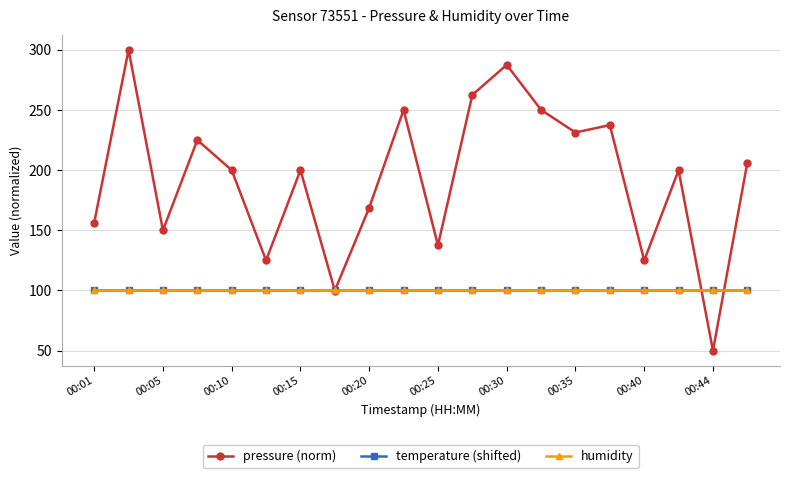

Does the chart have visible grid lines?

Yes